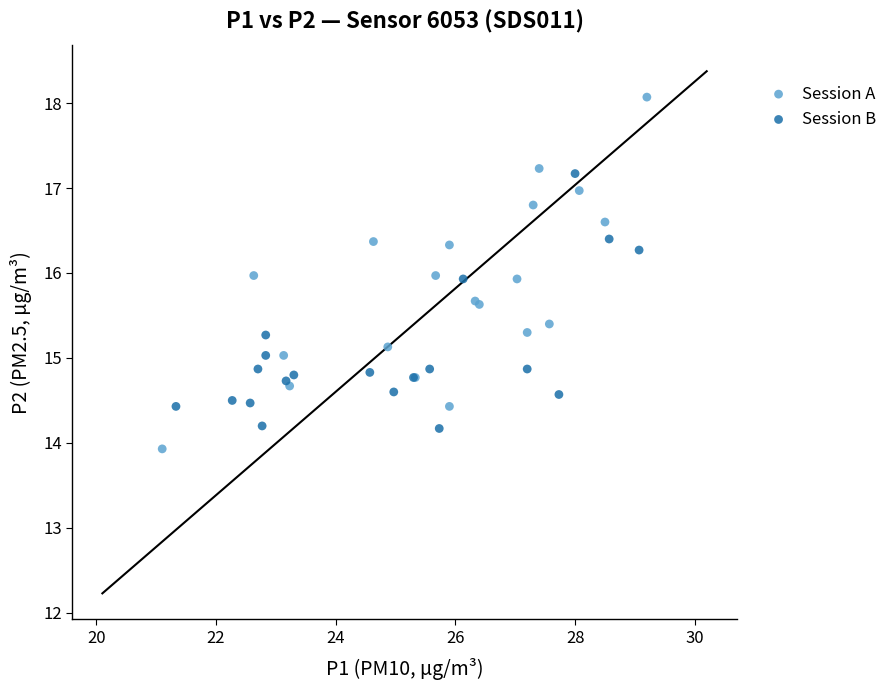

Which series reaches the maximum Y coordinate?

Session A